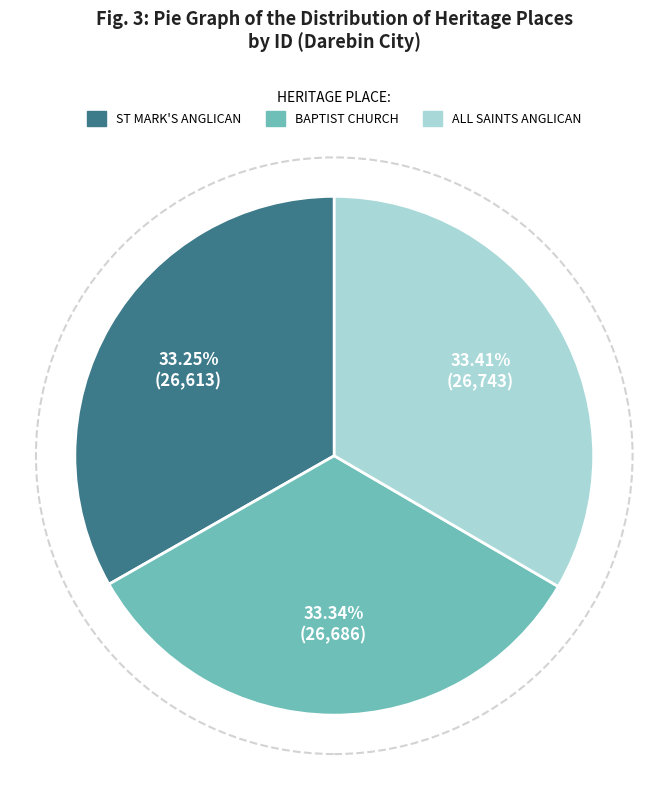

Is the sum of BAPTIST CHURCH and ST MARK'S ANGLICAN greater than half?

Yes